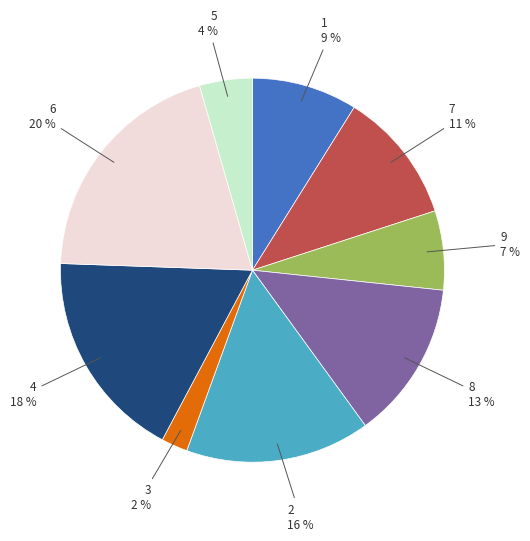

What percentage is the 4 slice, to the nearest percent?

18%